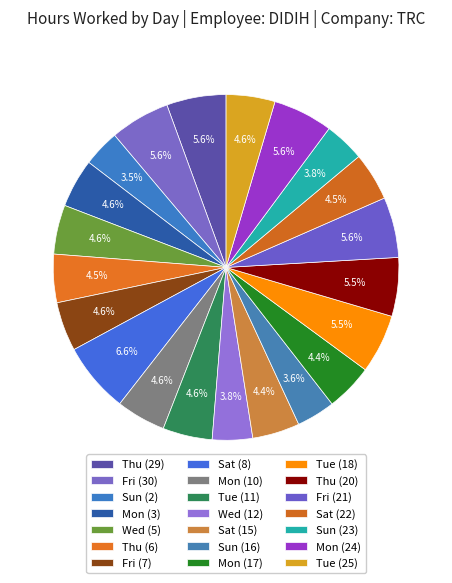

How many segments does this pie chart have?

21